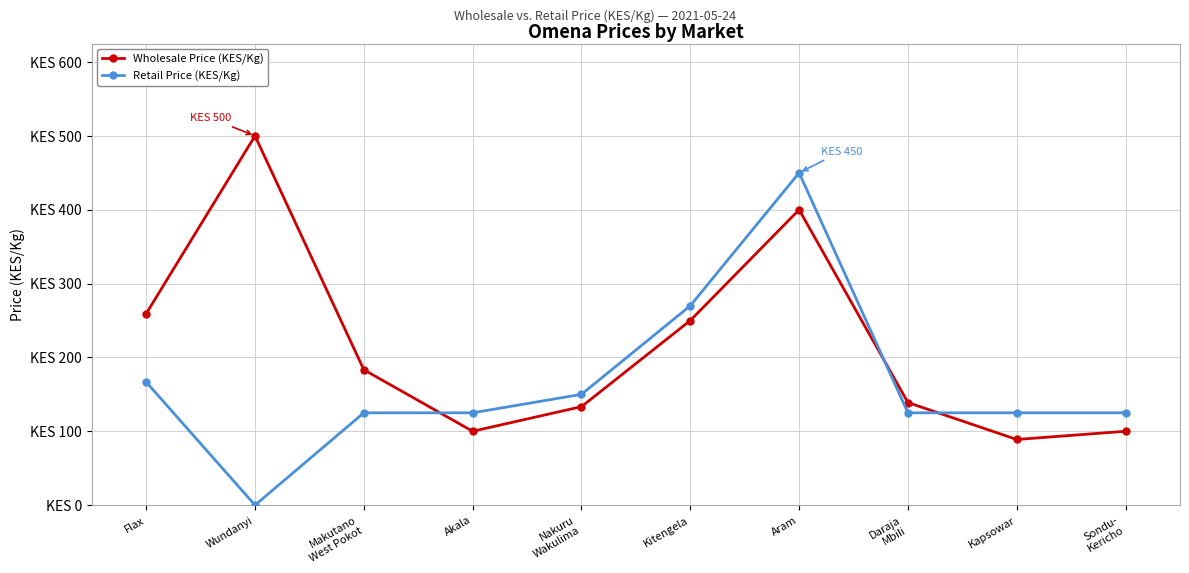

The Wholesale Price (KES/Kg) series shows 90.4 at Kitengela. True or false?

False